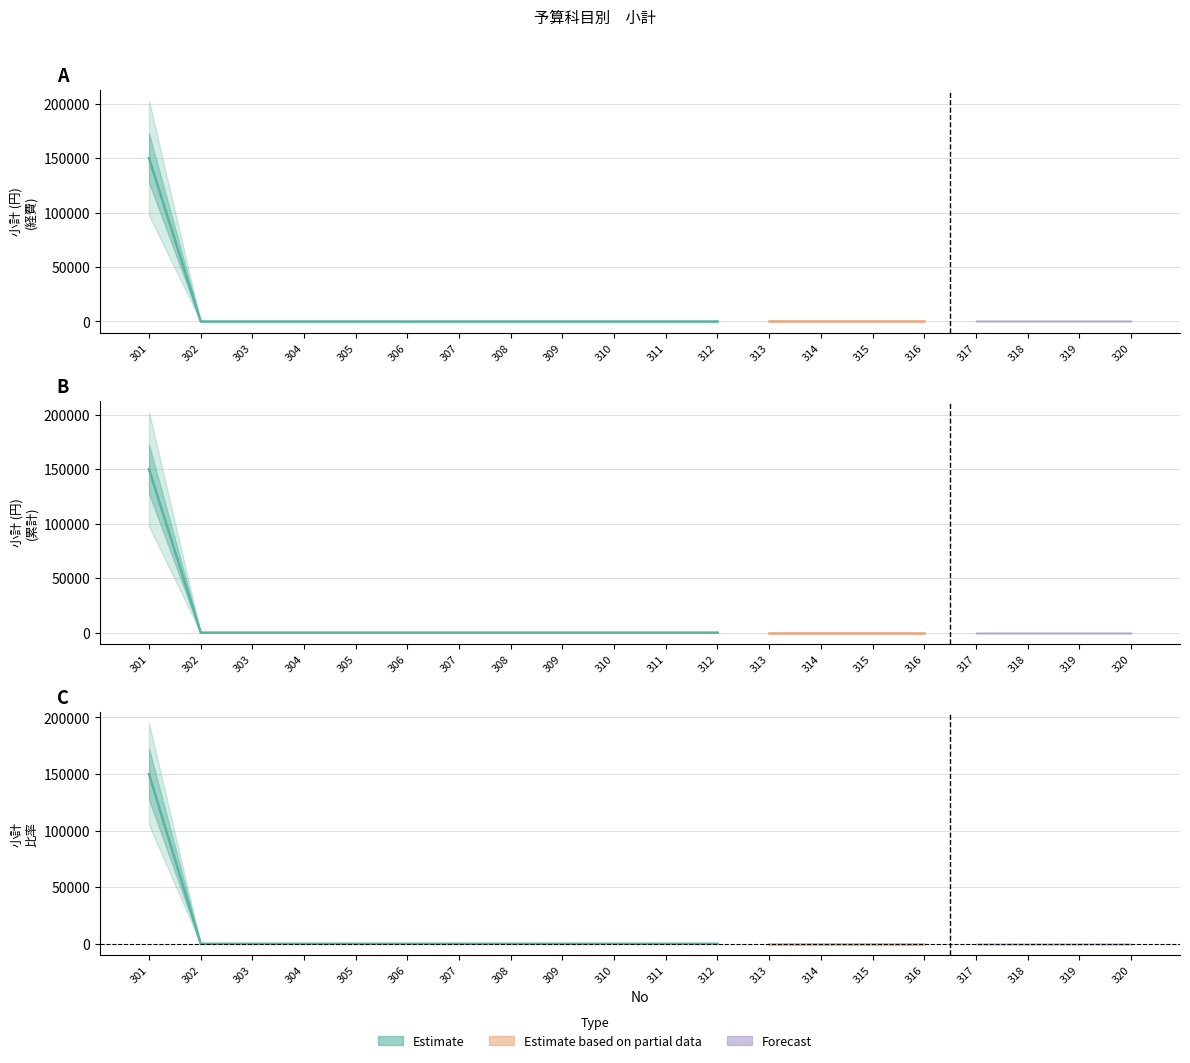

Which has a higher value, 308 or 316?

308